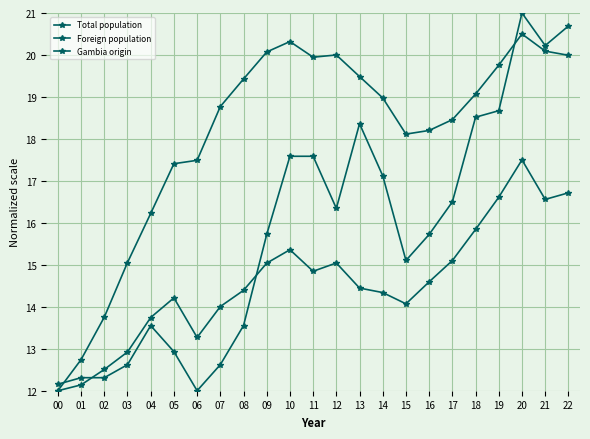

Is this an area chart (filled region under the line)?

No